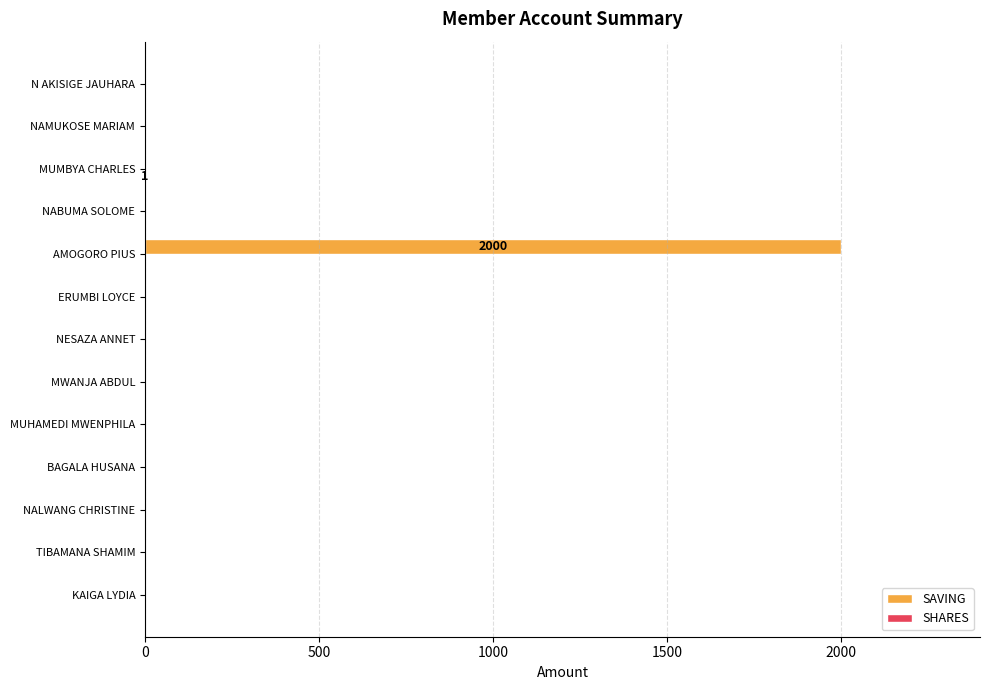

What is the greatest value displayed?

2000